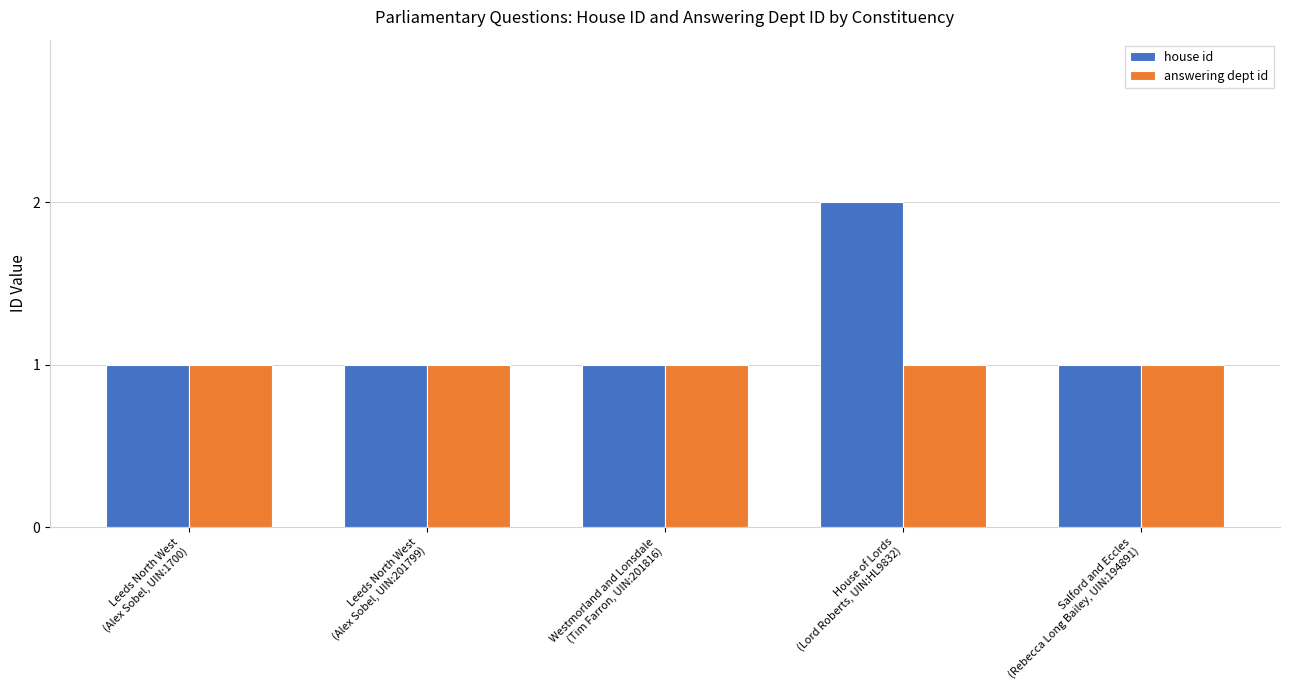

What is the average value of the answering dept id series?

1